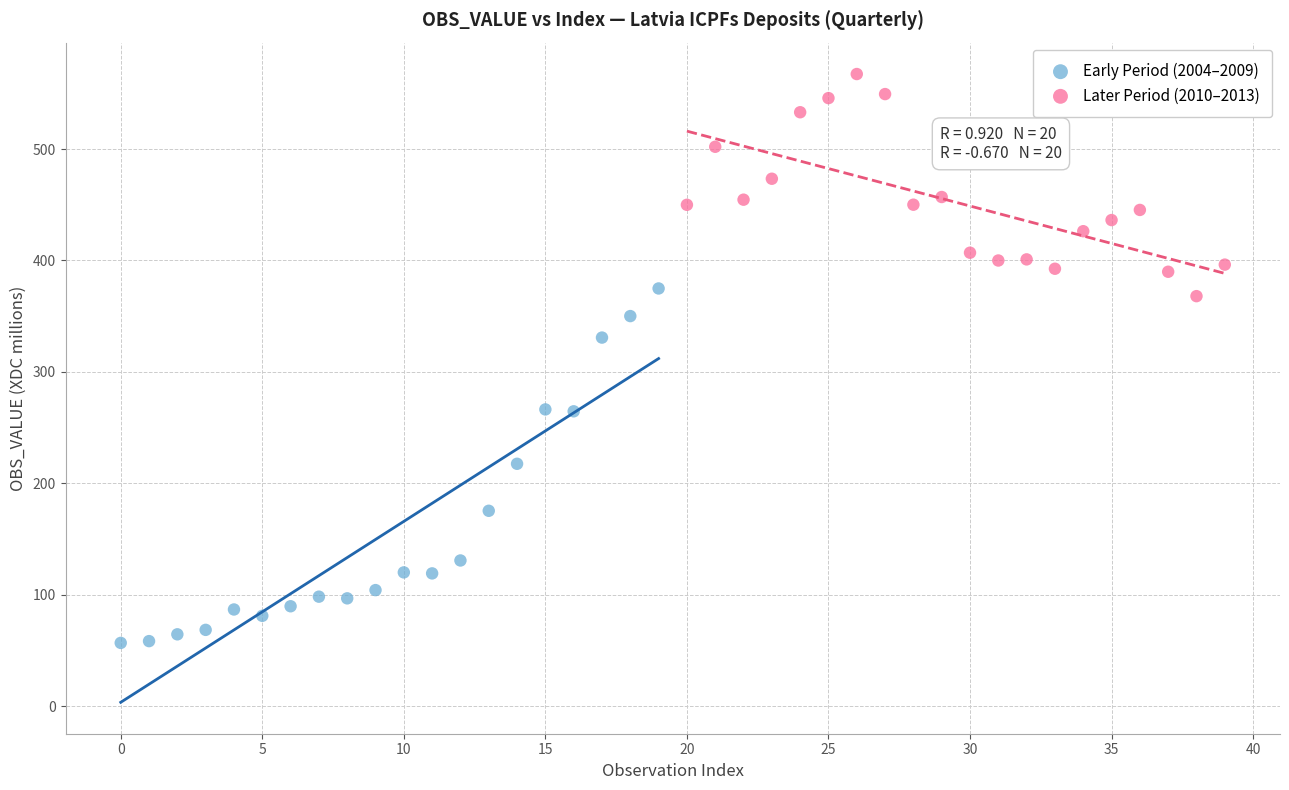

Which series reaches the maximum Y coordinate?

Later Period (2010–2013)